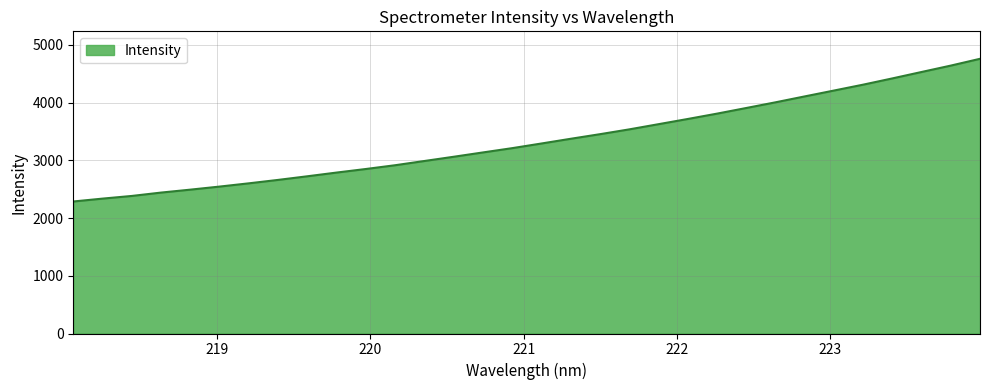

What is the difference between the maximum and minimum values?

2472.2